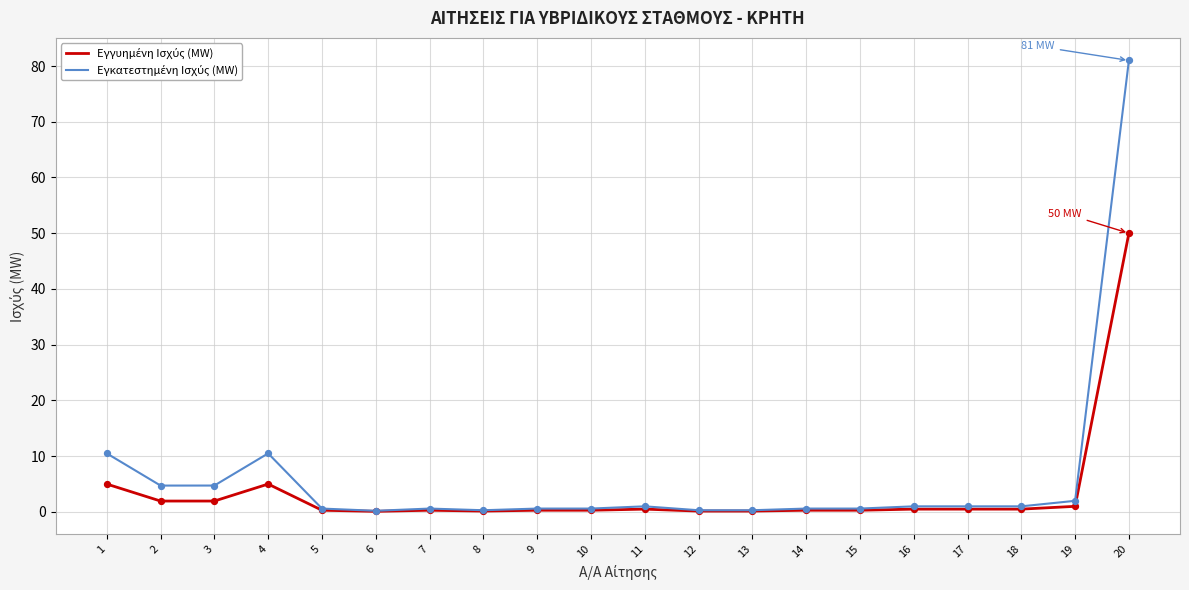

What is the maximum value shown in the chart?

81.0